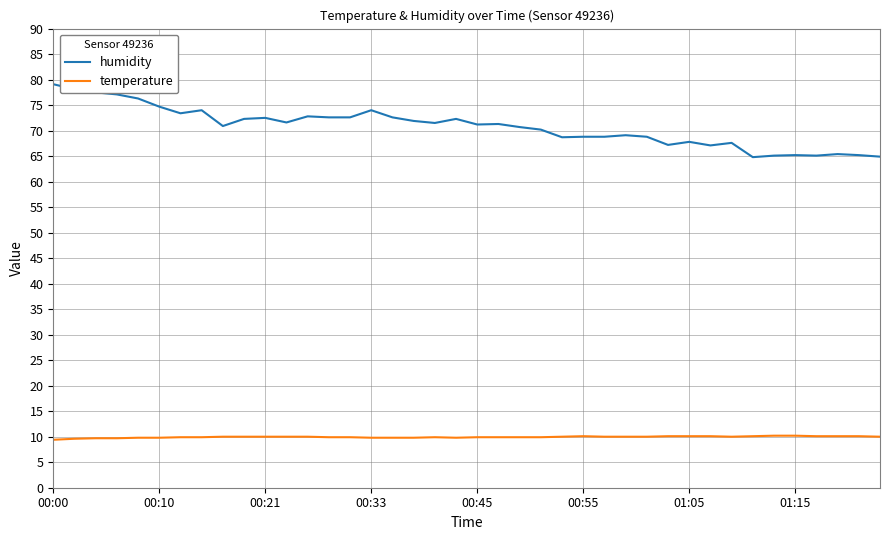

True or false: humidity and temperature intersect in this chart.

False